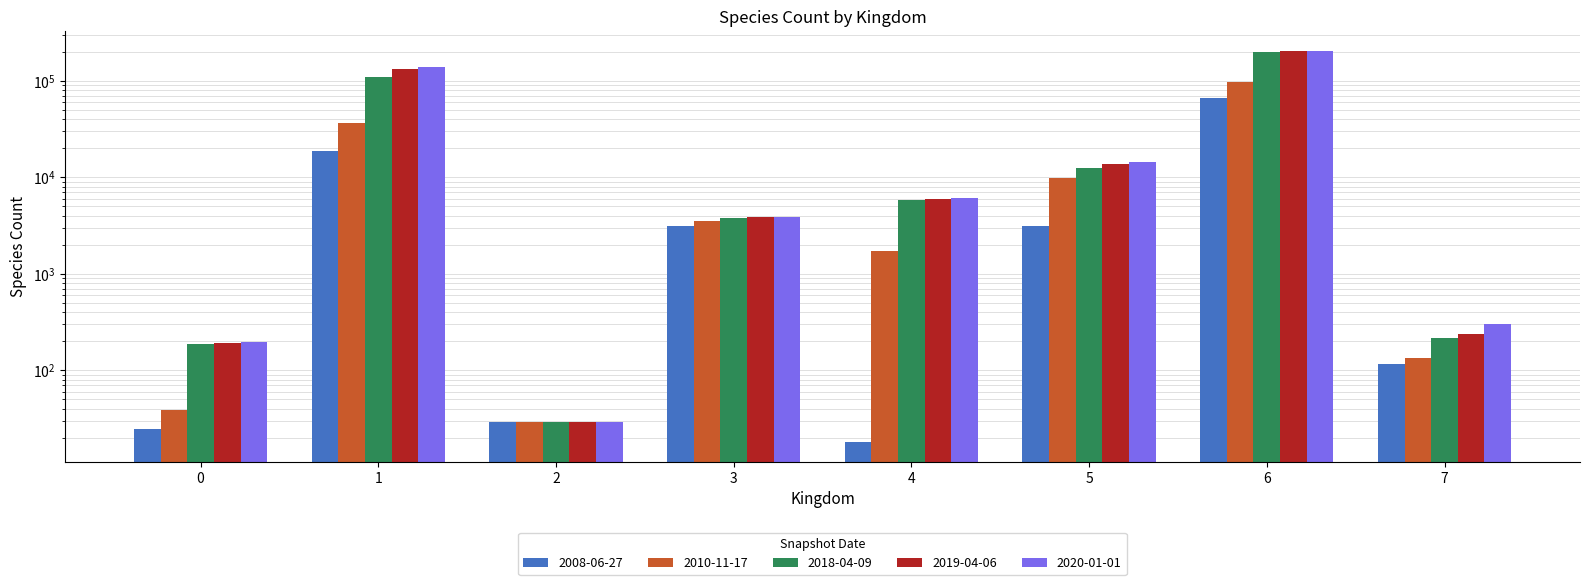

Reading left to right, what are all the values shown in this chart?

2008-06-27: 0=25	1=18622	2=29	3=3118	4=18	5=3100	6=66240	7=116
2010-11-17: 0=39	1=36579	2=29	3=3486	4=1719	5=9723	6=96755	7=135
2018-04-09: 0=189	1=108537	2=29	3=3808	4=5859	5=12449	6=199756	7=214
2019-04-06: 0=190	1=131940	2=29	3=3848	4=5953	5=13607	6=201074	7=237
2020-01-01: 0=197	1=138456	2=29	3=3872	4=6078	5=14368	6=204798	7=303